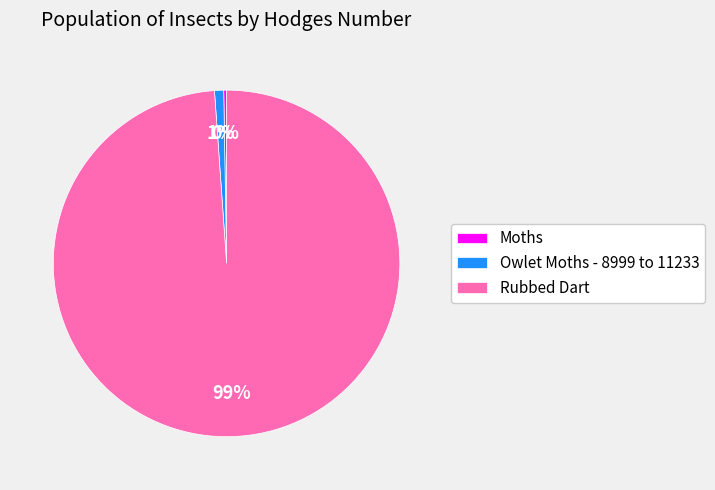

True or false: Rubbed Dart accounts for 99% of the total.

True